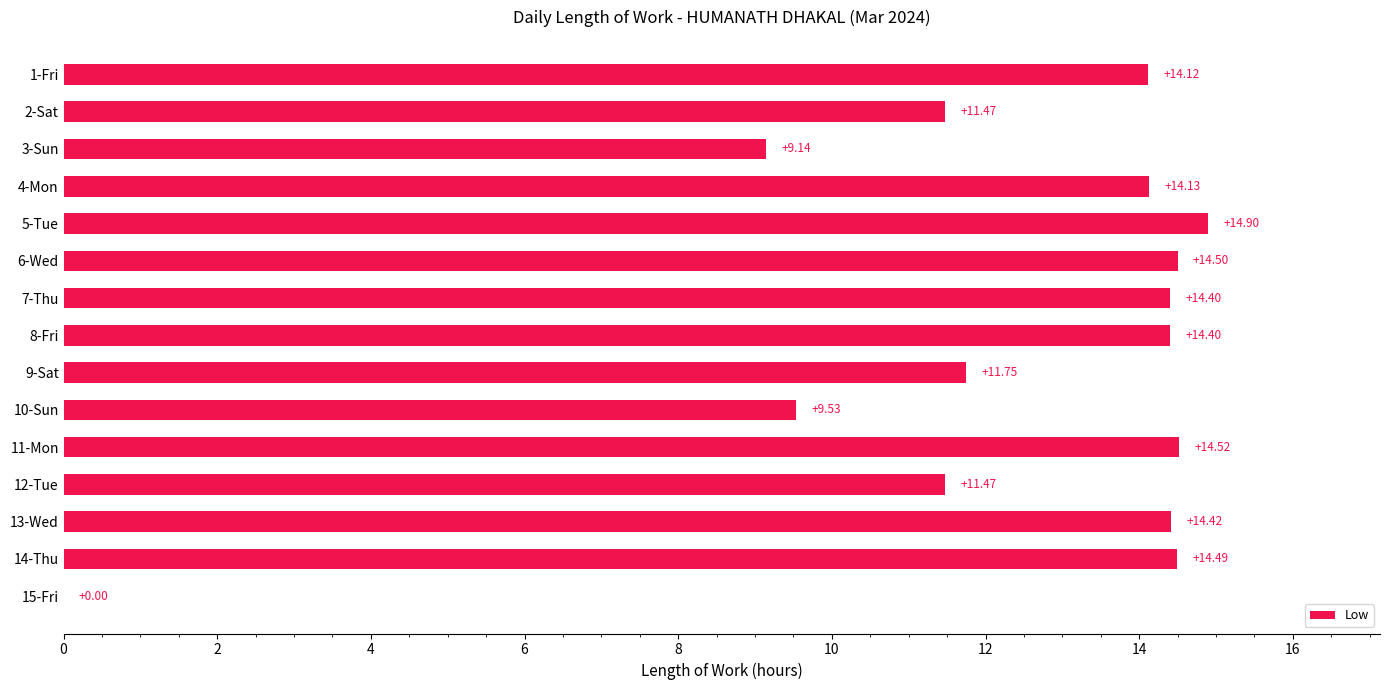

What is the sum of all values?

183.2